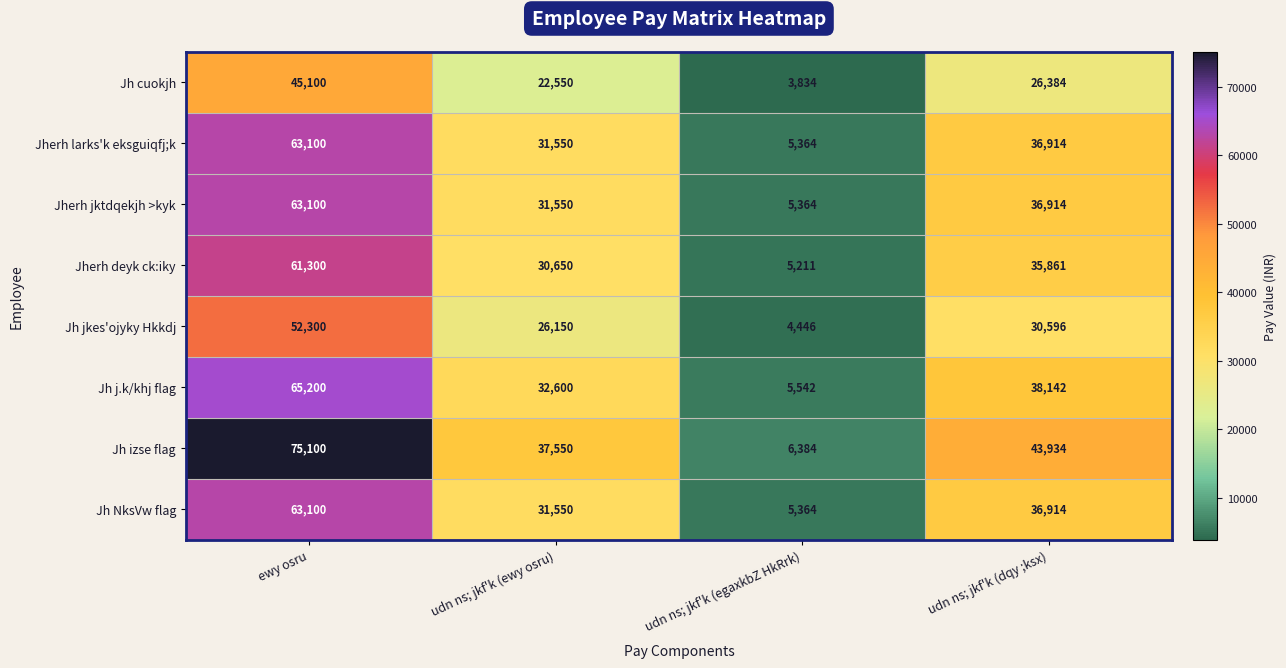

At how many categories does at least one series exceed 29853?

3